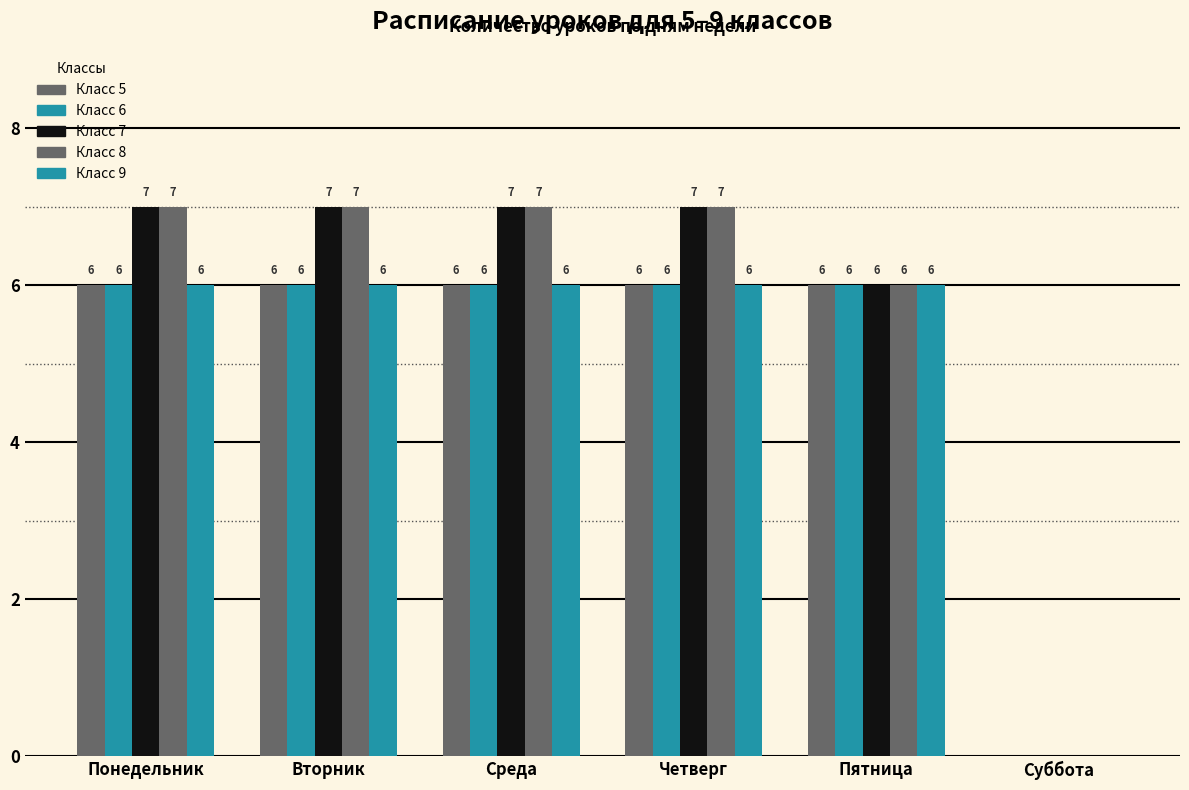

How many values in Класс 6 are above zero?

5